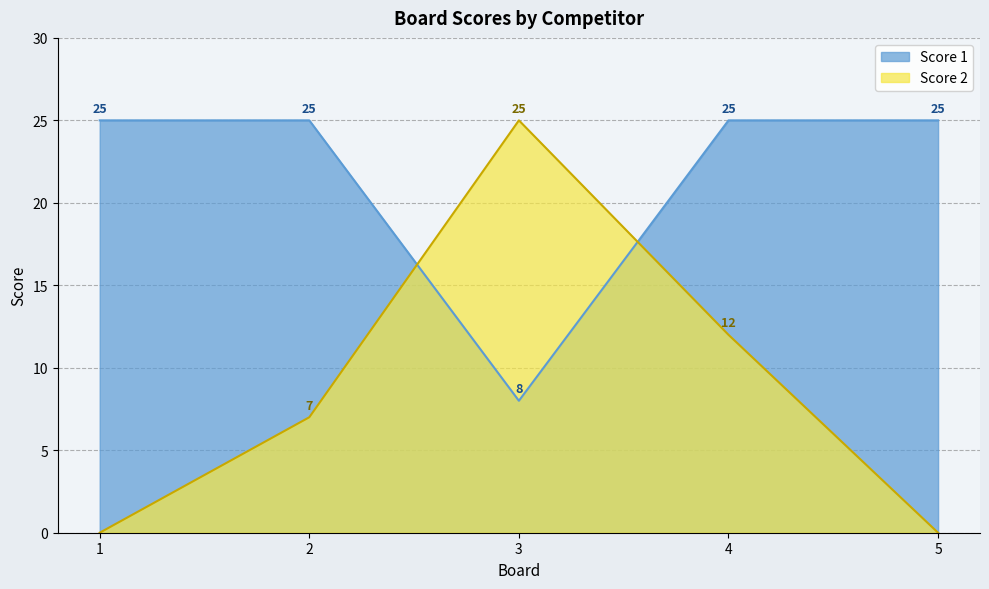

Is it true that Score 1 equals 25 at 5?

True